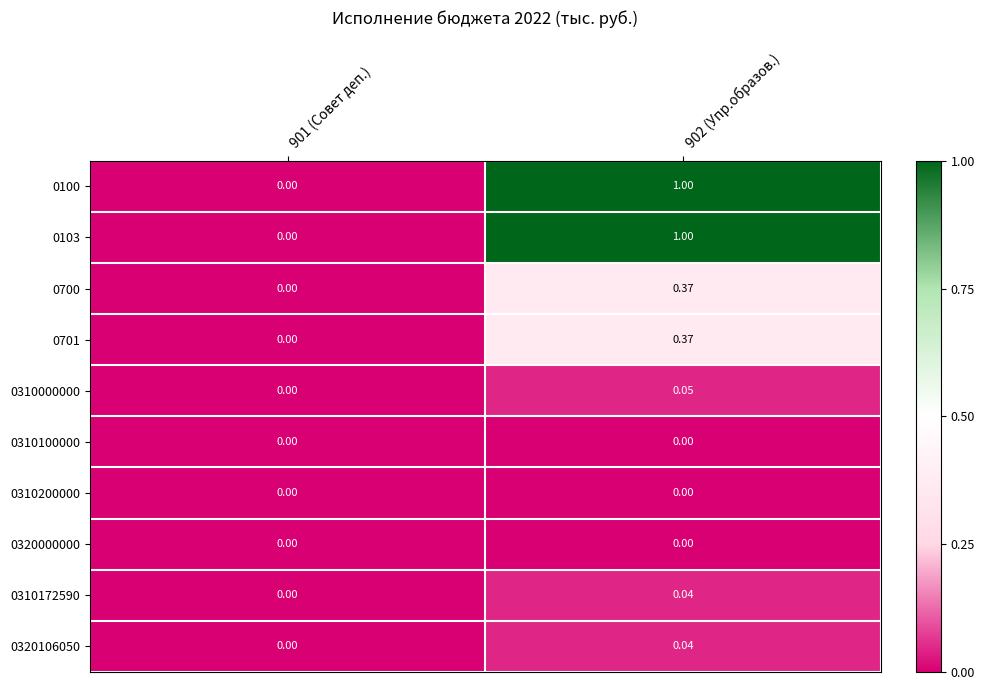

Rank the series at 901 (Совет деп.) from lowest to highest value.

0310172590, 0320106050, 0310200000, 0320000000, 0310000000, 0310100000, 0100, 0103, 0700, 0701